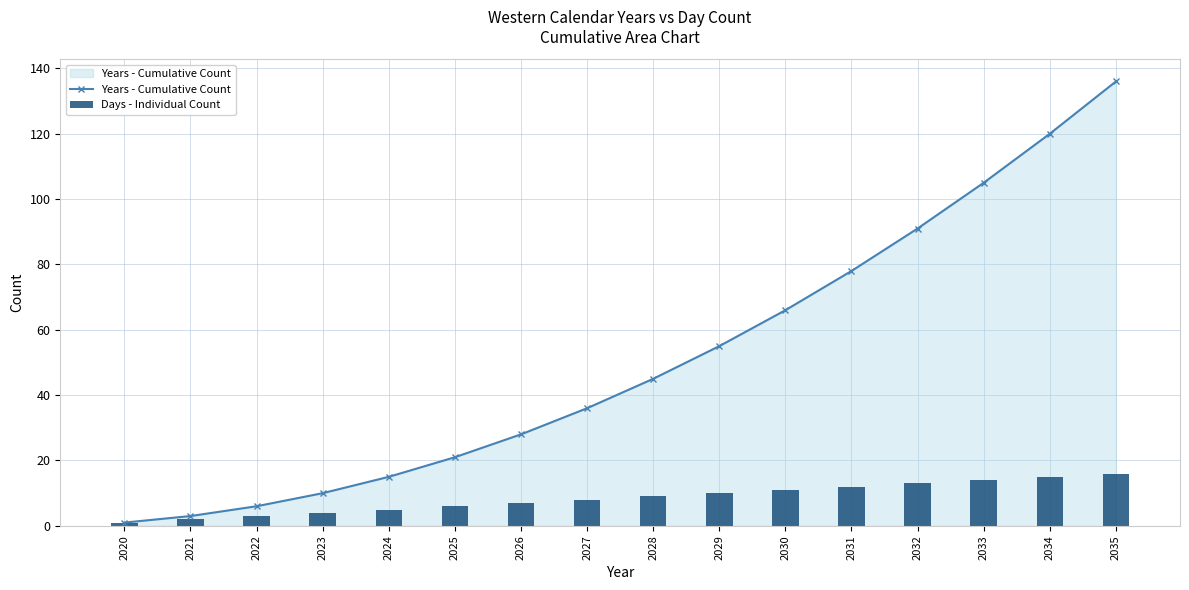

What is the average value of the Years - Cumulative Count series?

51